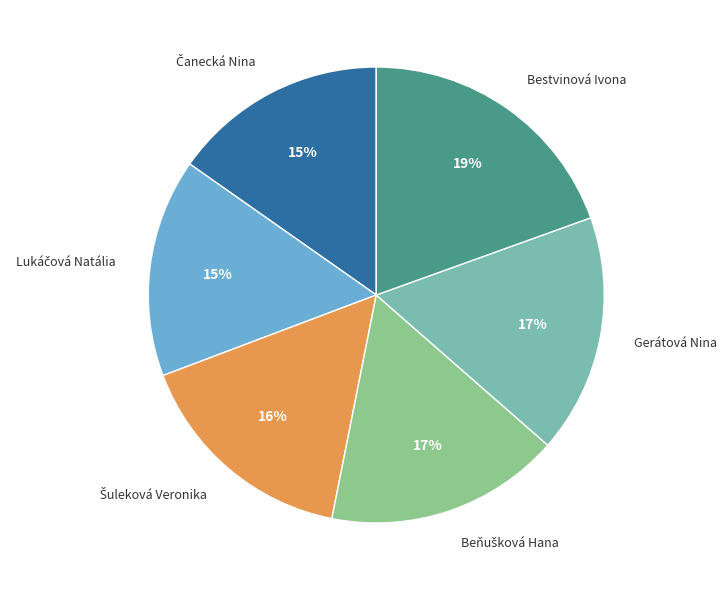

Which category has the biggest portion of the pie?

Bestvinová Ivona